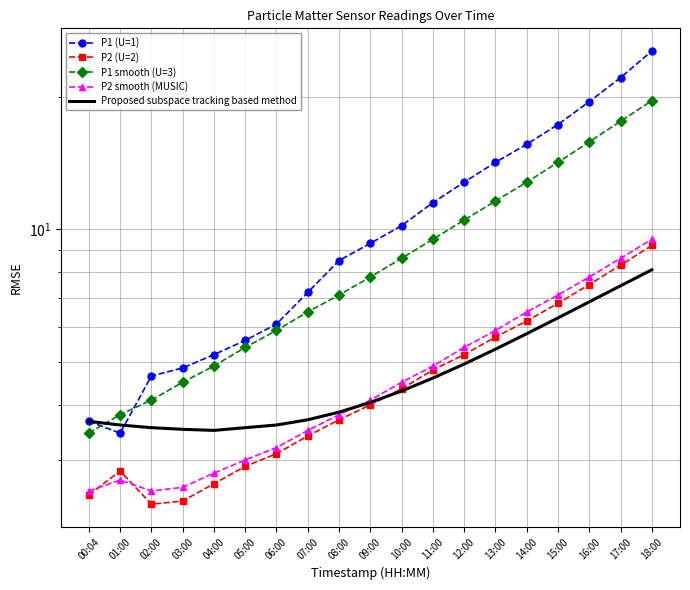

Which category has the lowest value in the P2 smooth (MUSIC) series?

00:04